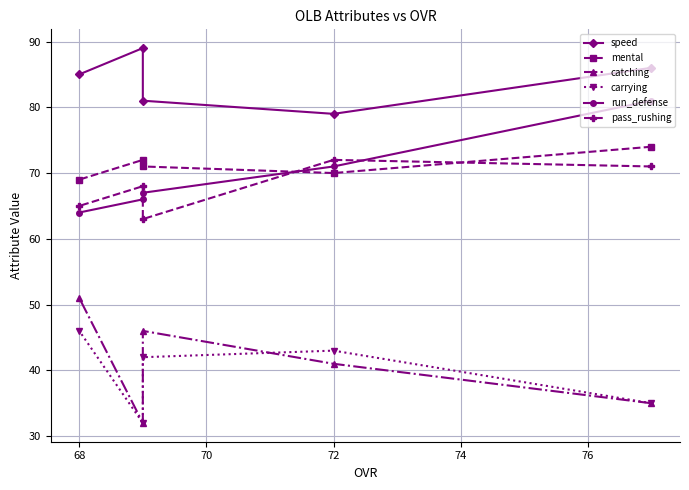

Count the speed values in the range 81 to 86.

3